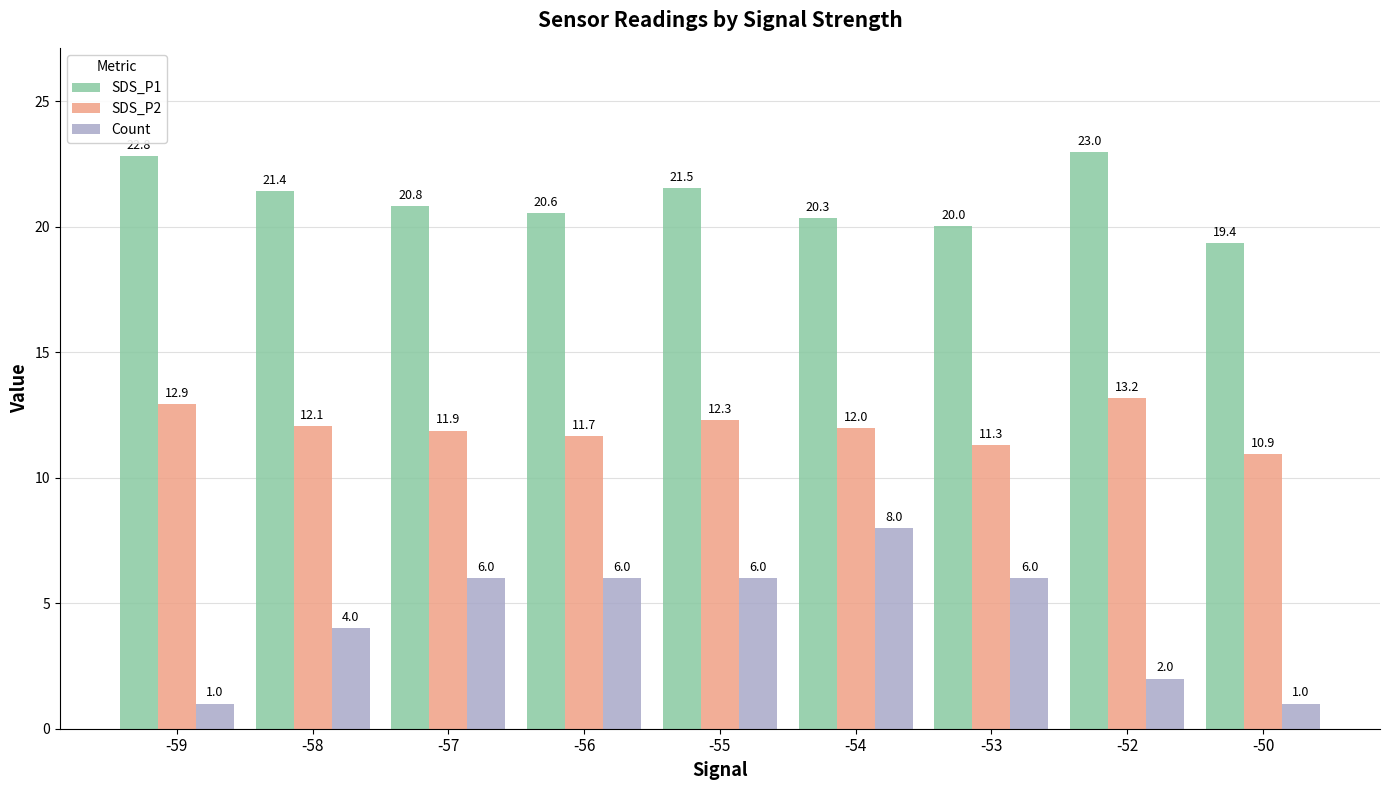

Which series has the largest range (max minus min)?

Count